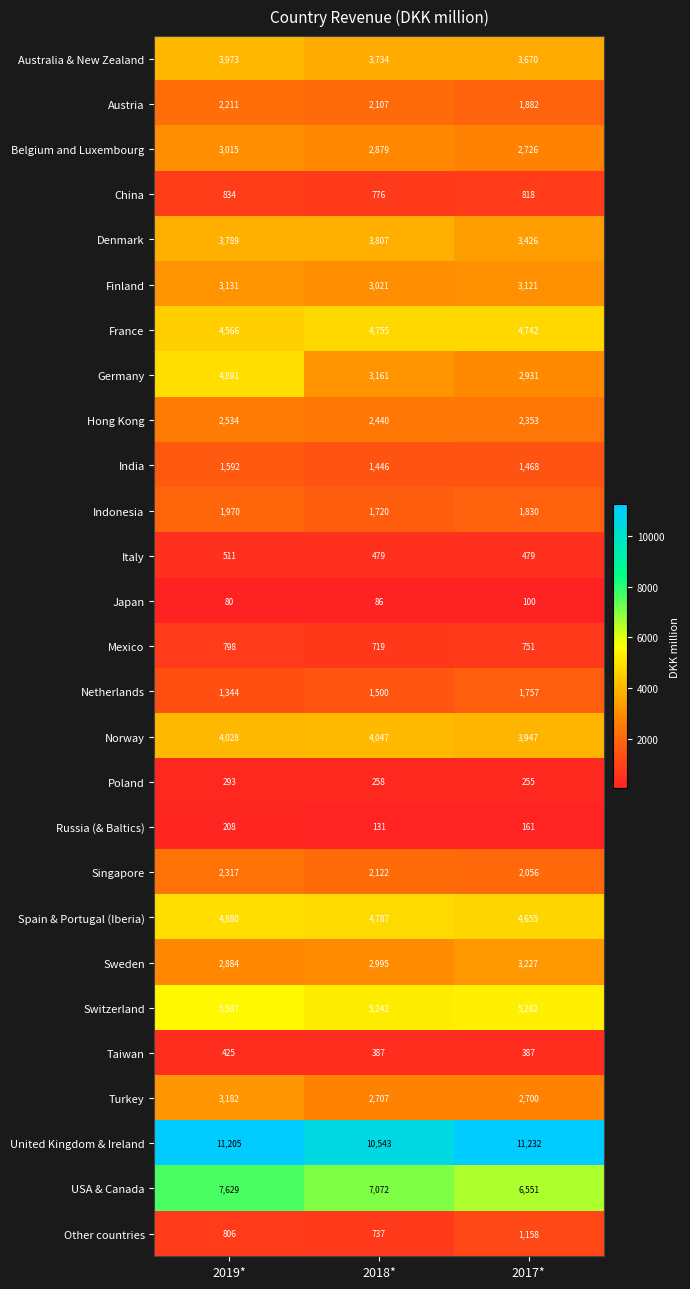

Between 2019* and 2017*, which series saw the biggest shift?

Germany